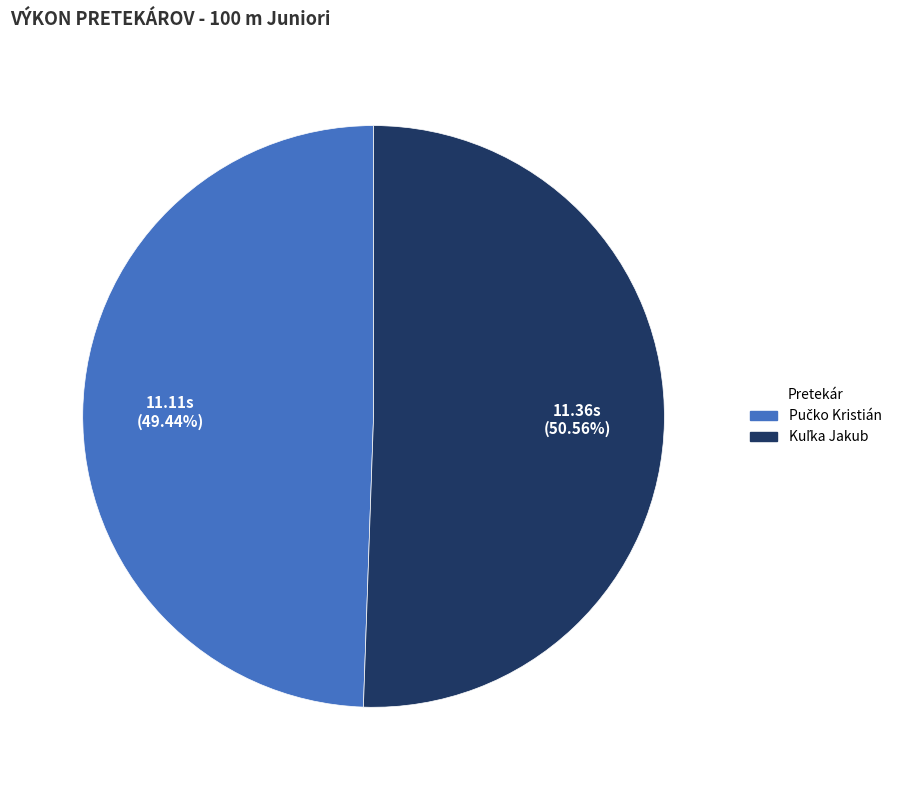

Does any single category account for the majority?

Yes